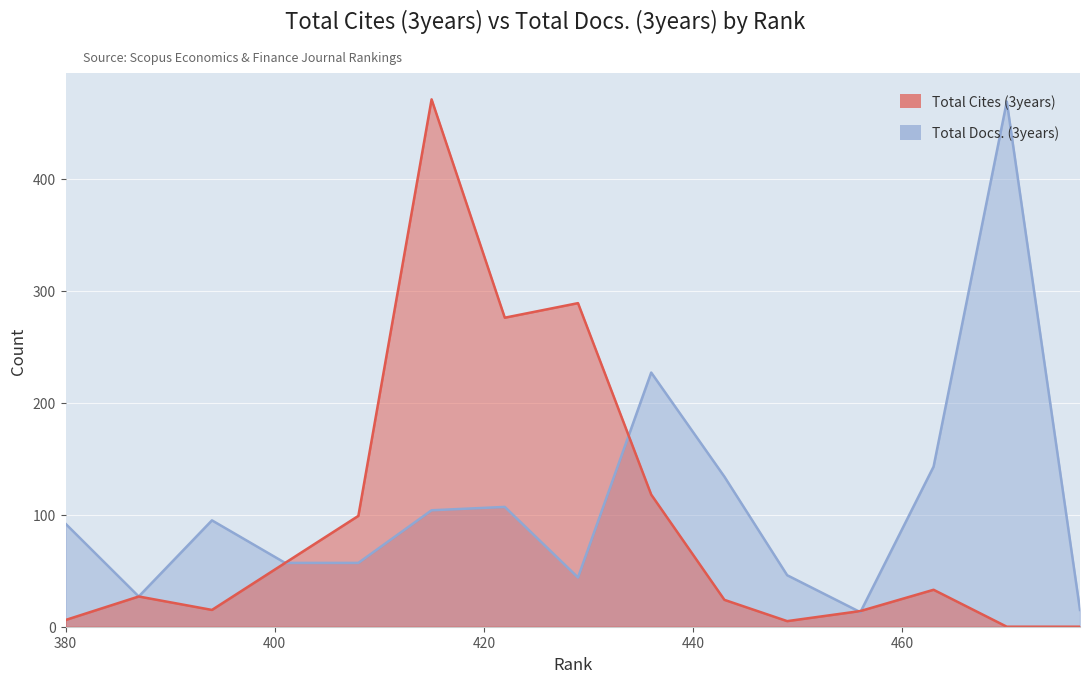

How many interior local valleys does the Total Docs. (3years) series have?

3